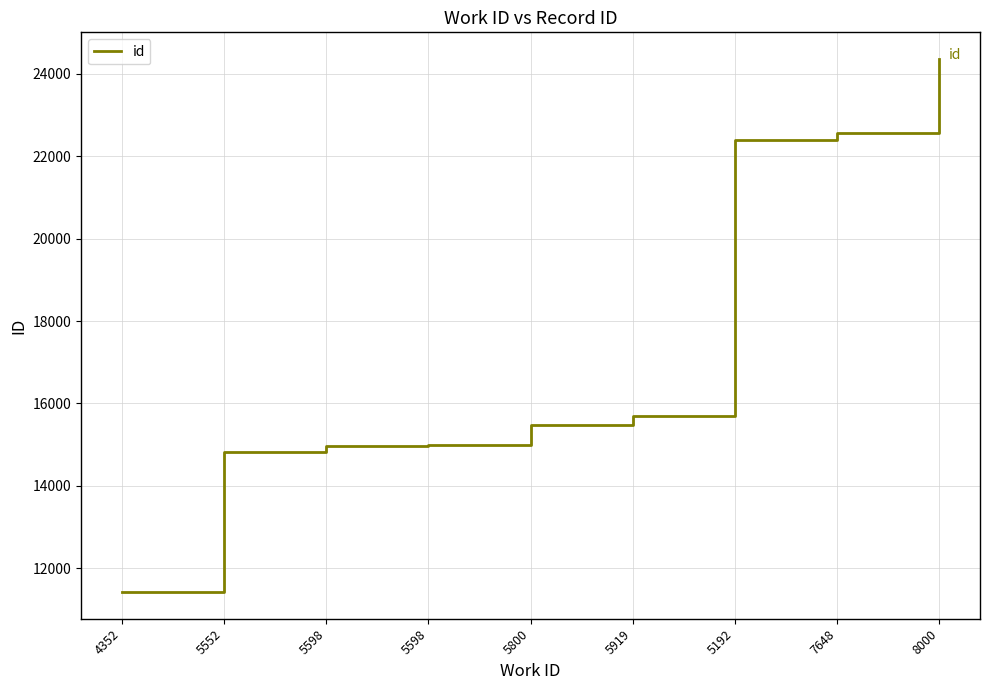

The value at 4352 is 11426. True or false?

True